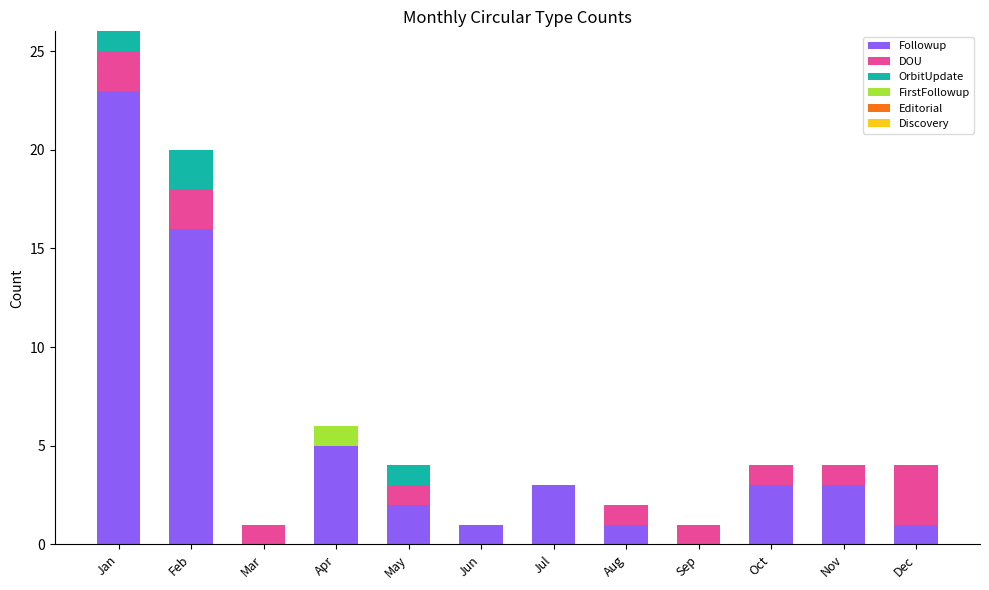

Where is Followup nearest to the value 11?

Feb